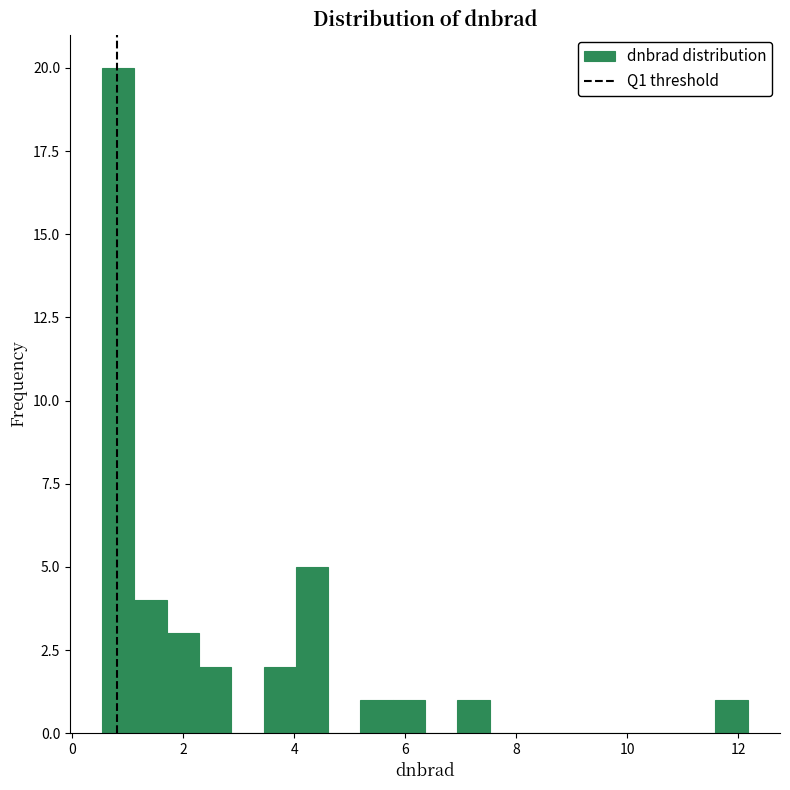

Read against the x-axis, roughly where is the centre of the tallest bar?

0.8